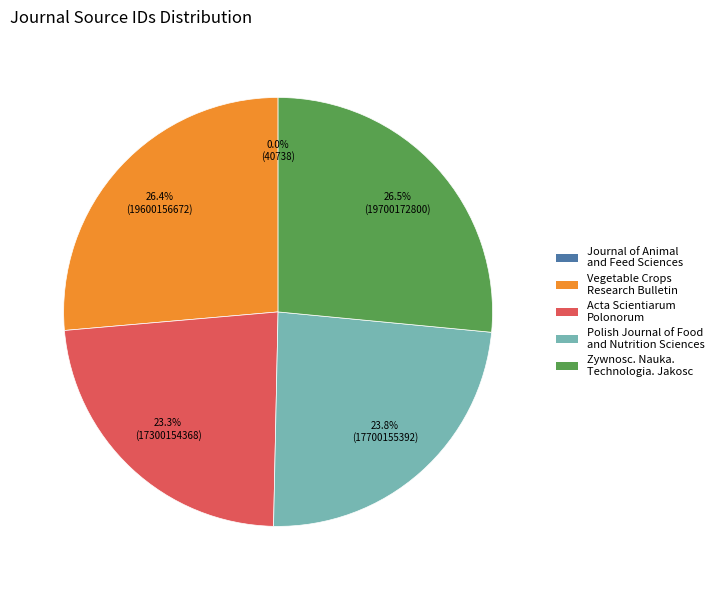

What portion of the pie excludes Vegetable Crops Research Bulletin?

73.6%